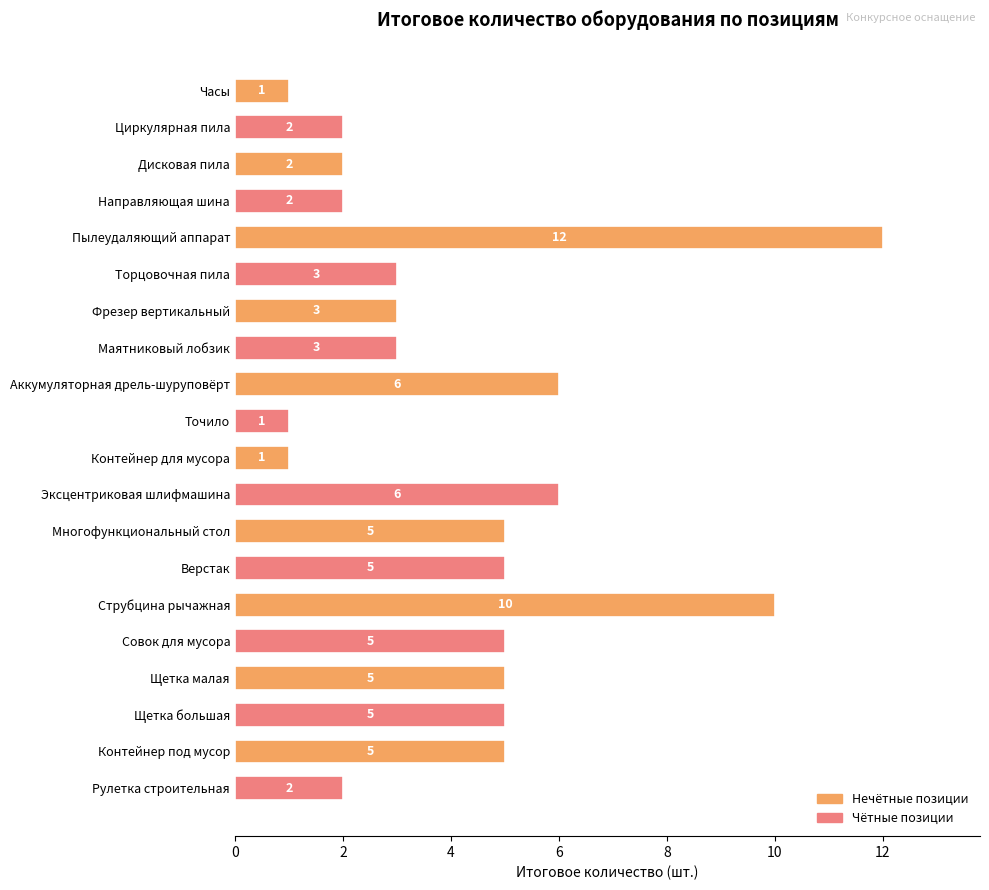

How many categories are shown in the chart?

20